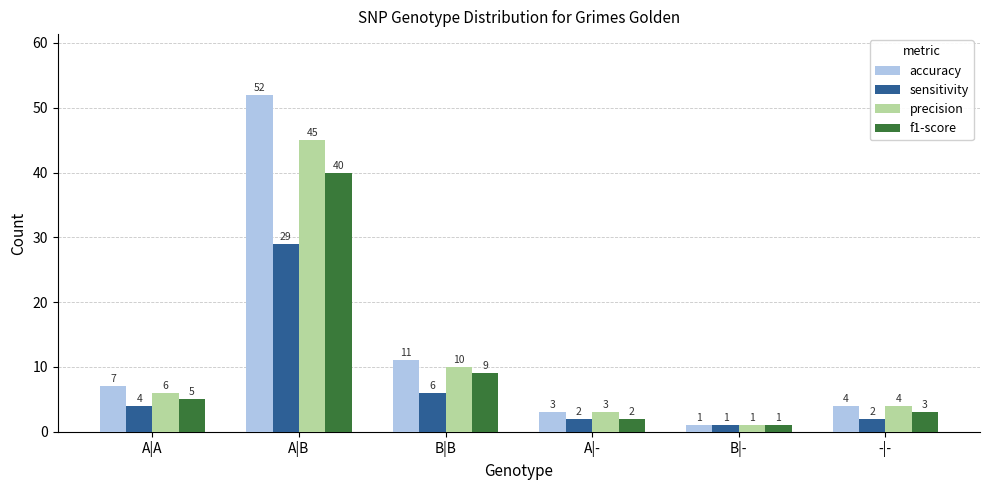

Reading left to right, list all the values displayed in this chart.

accuracy: A|A=7	A|B=52	B|B=11	A|-=3	B|-=1	-|-=4
sensitivity: A|A=4	A|B=29	B|B=6	A|-=2	B|-=1	-|-=2
precision: A|A=6	A|B=45	B|B=10	A|-=3	B|-=1	-|-=4
f1-score: A|A=5	A|B=40	B|B=9	A|-=2	B|-=1	-|-=3